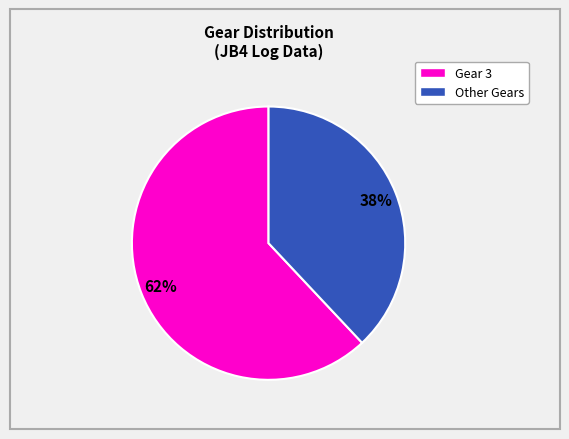

Does any single category account for the majority?

Yes